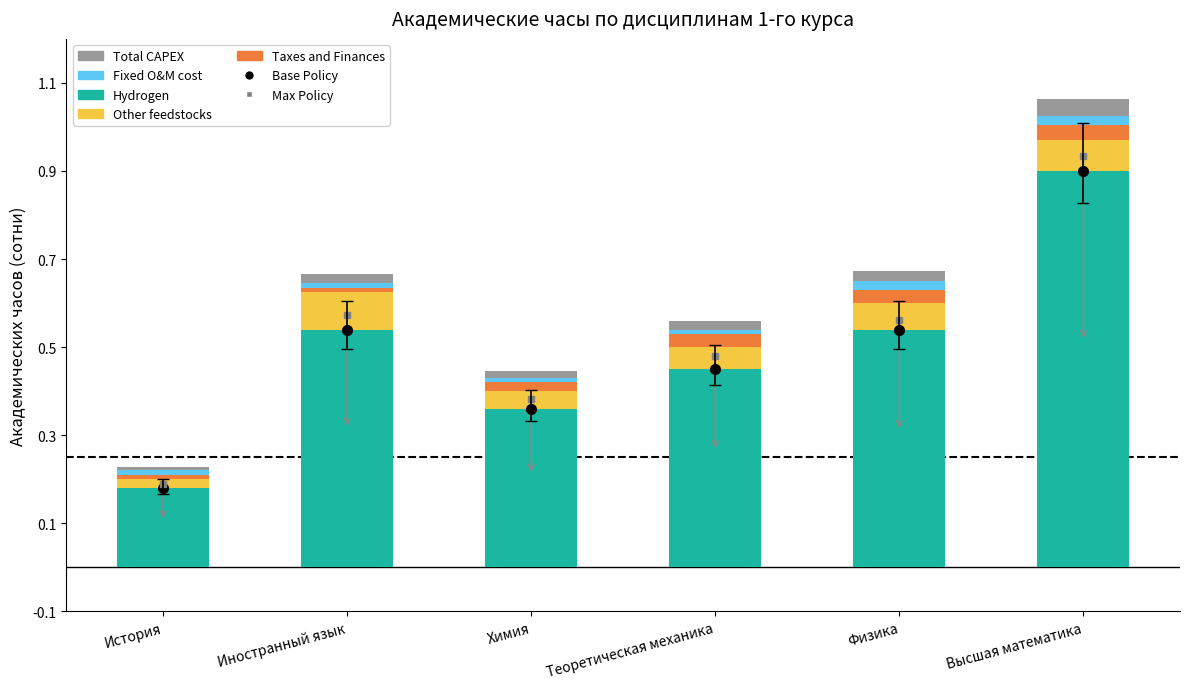

At which label does Hydrogen reach its peak?

Высшая математика